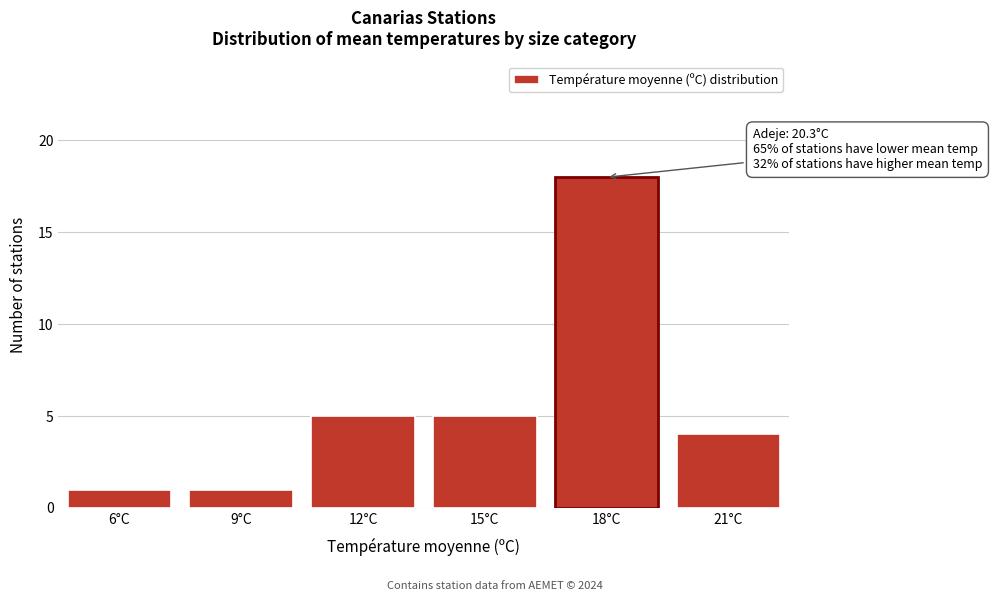

Reading left to right, transcribe all the data shown in this chart.

1	1	5	5	18	4